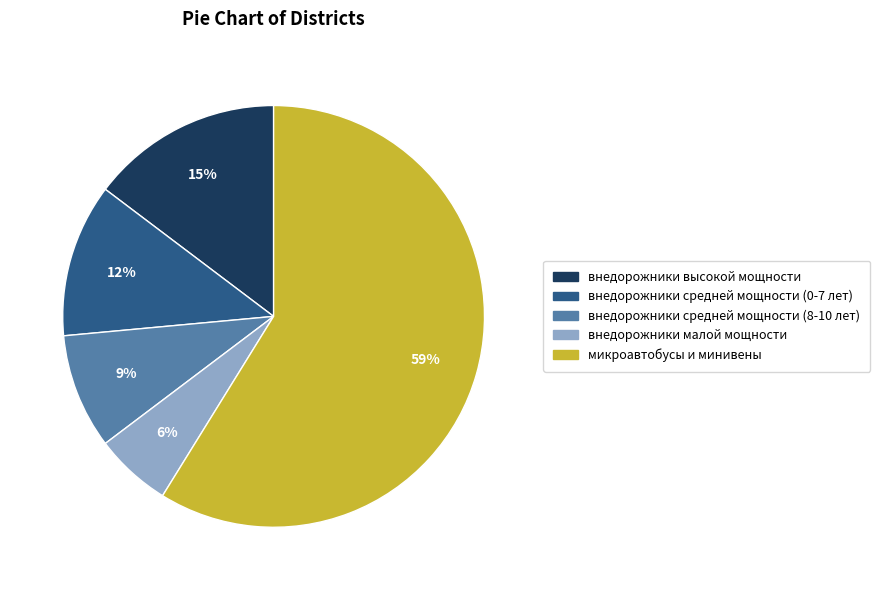

Does any single category account for the majority?

Yes